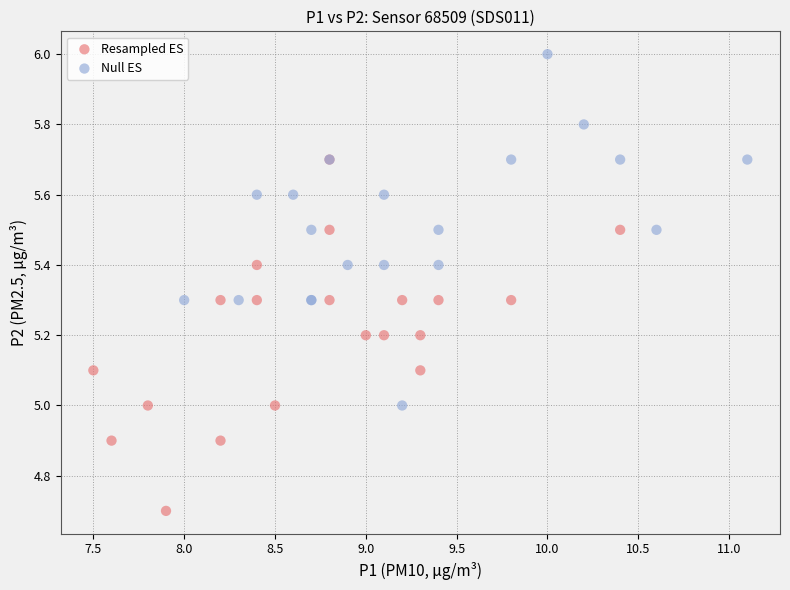

Which series contains the lowest Y value?

Resampled ES